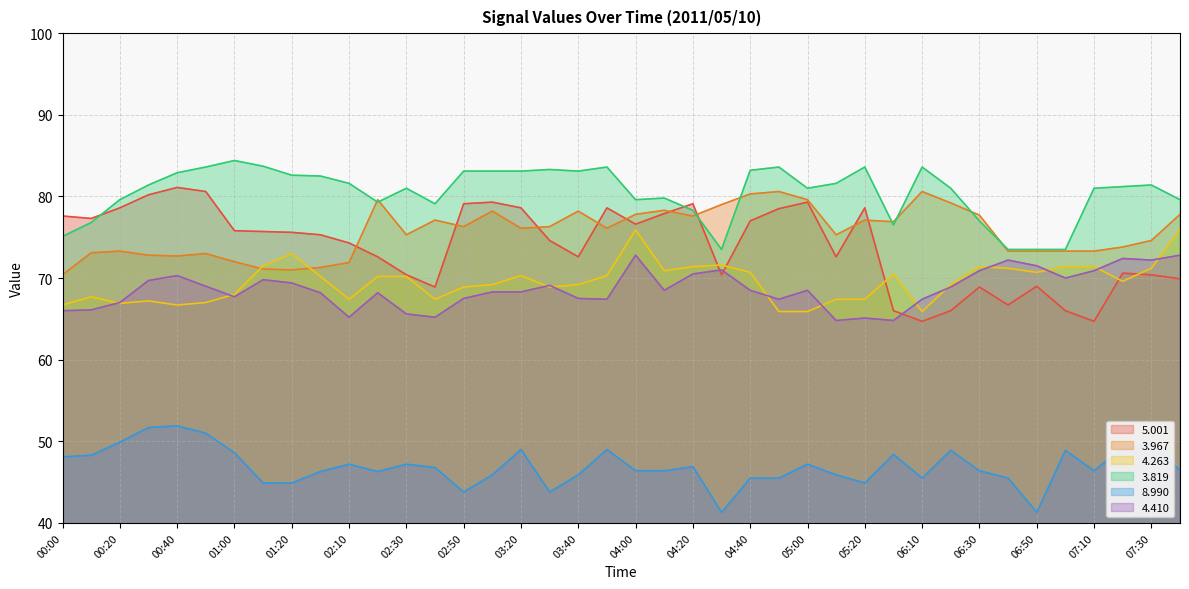

The   5.001 series shows 103.1 at 02:20. True or false?

False